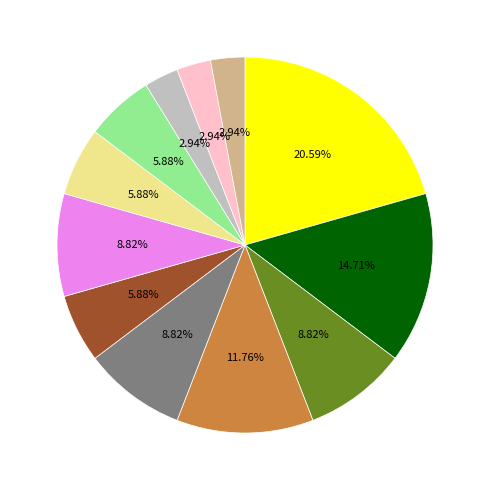

Is there a majority slice in this chart?

No